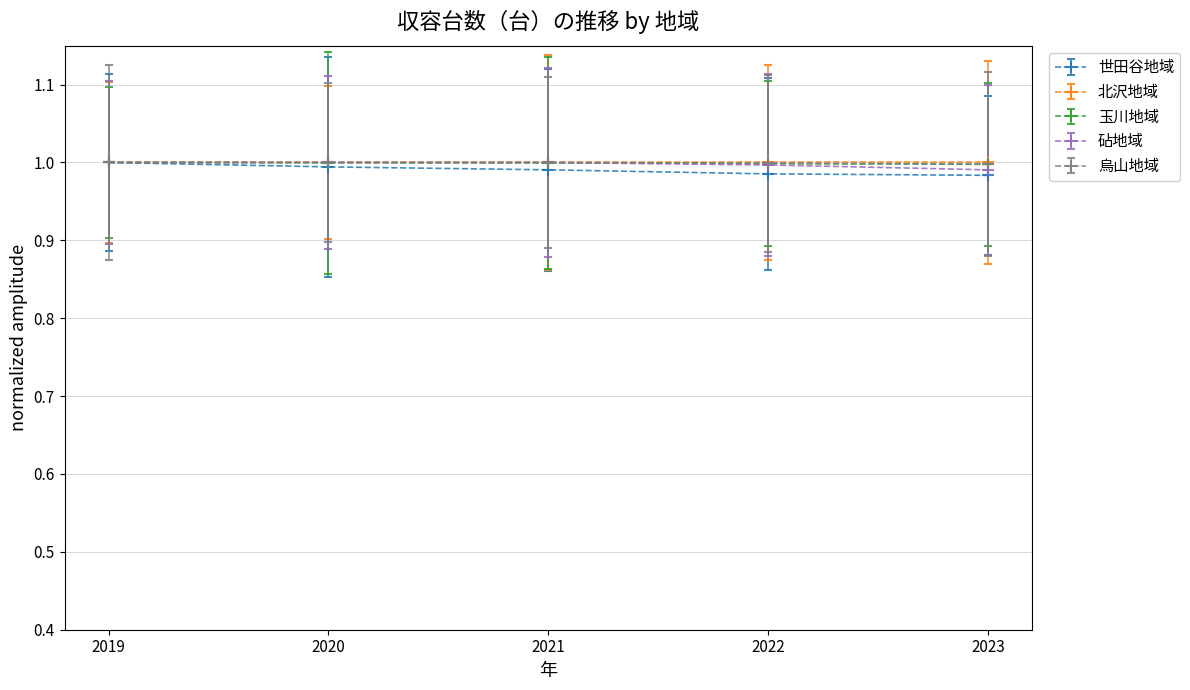

The 砧地域 series shows 1.0 at 2020. True or false?

True